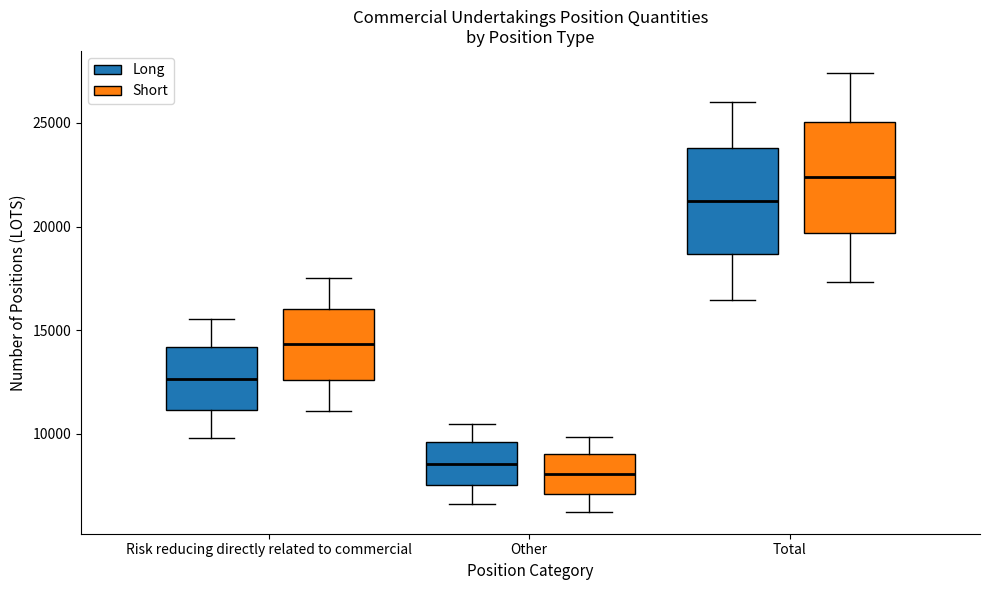

Which box has the lowest median line?

Other (Short)